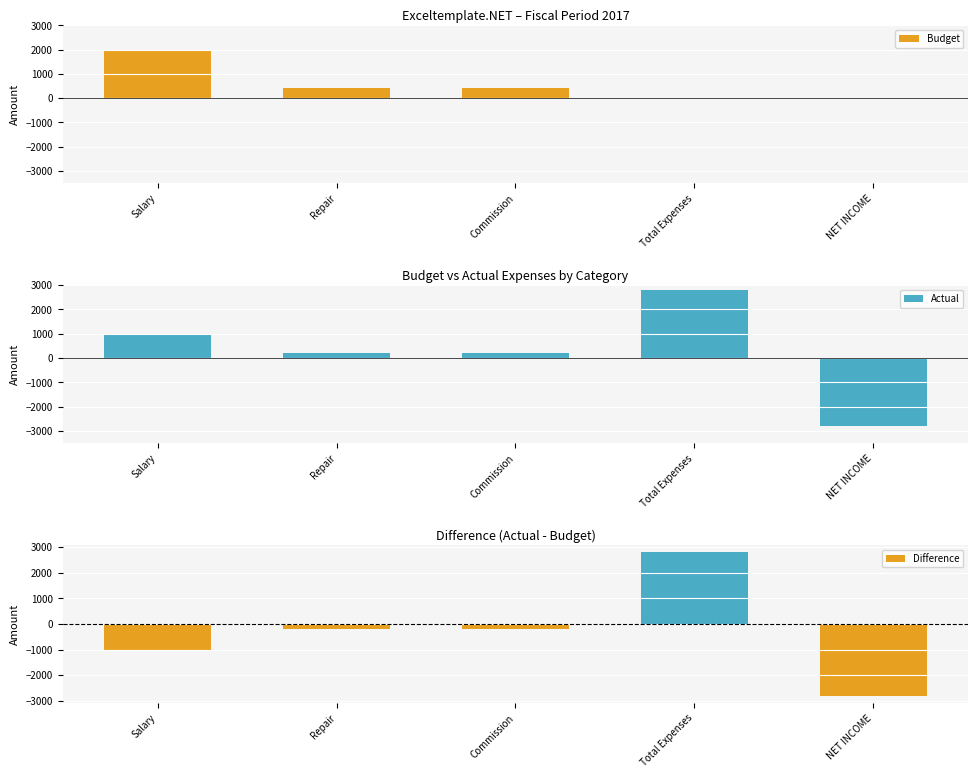

What is the difference between the Budget values at Total Expenses and Salary?

2000